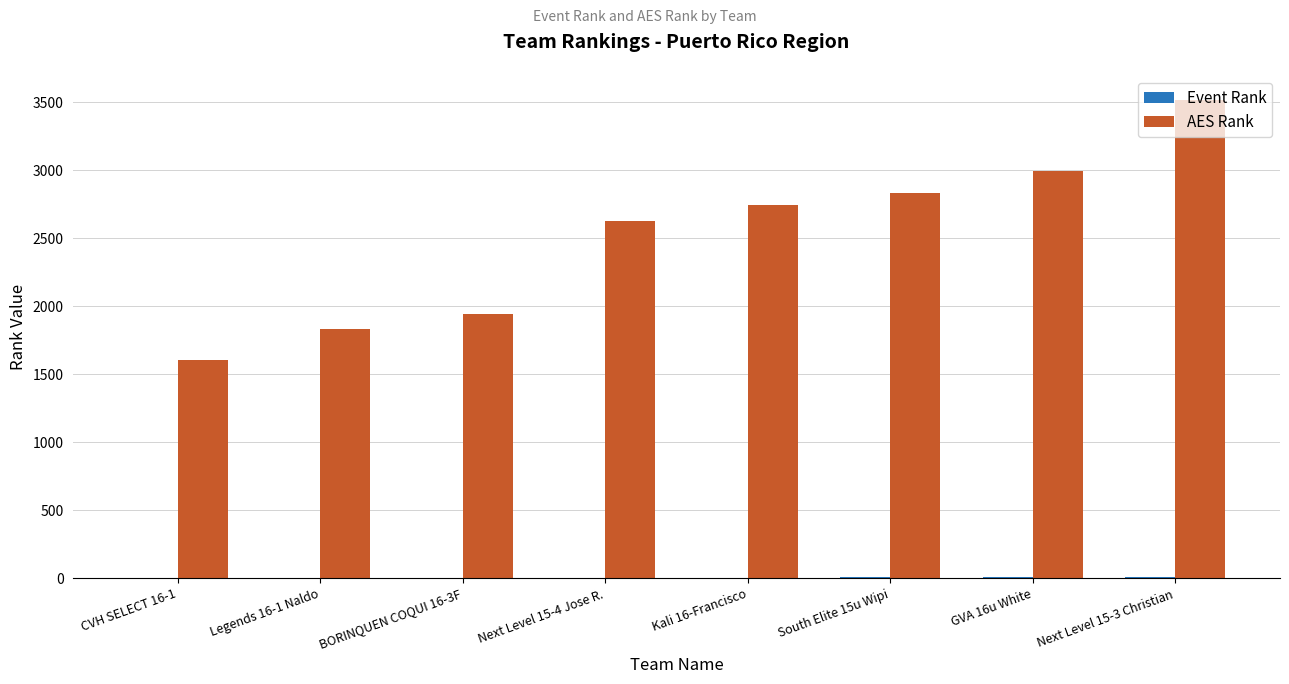

Which series has the largest range (max minus min)?

AES Rank